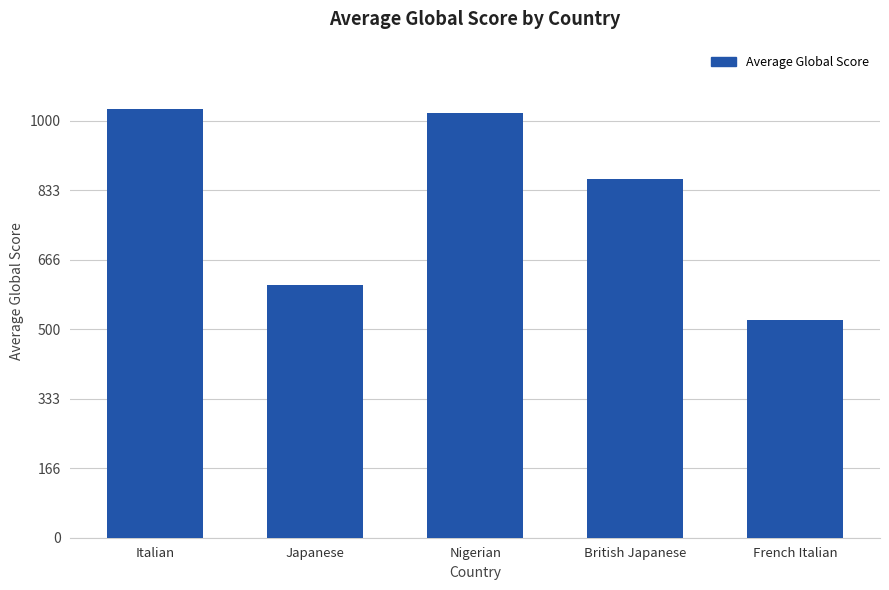

What is the sum of all values?

4037.2